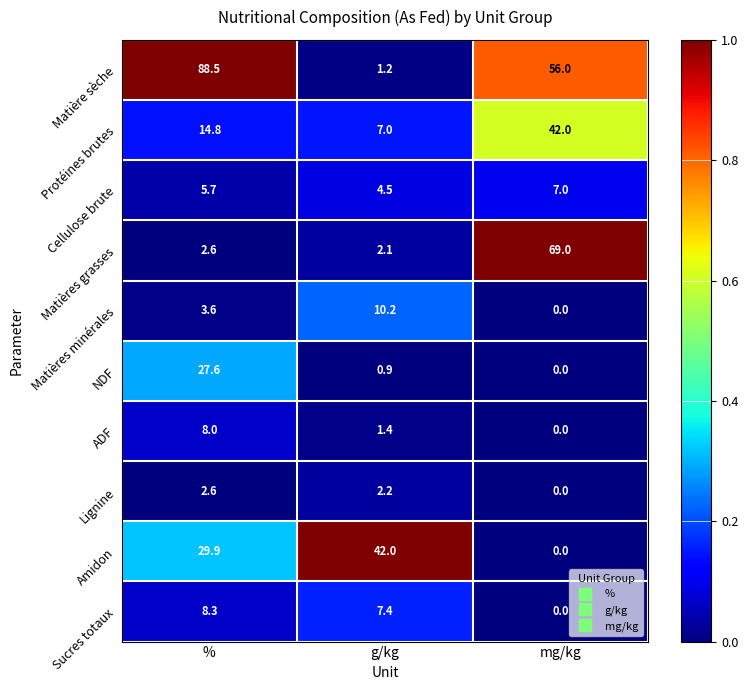

What is the average value of the Matière sèche series?

48.6